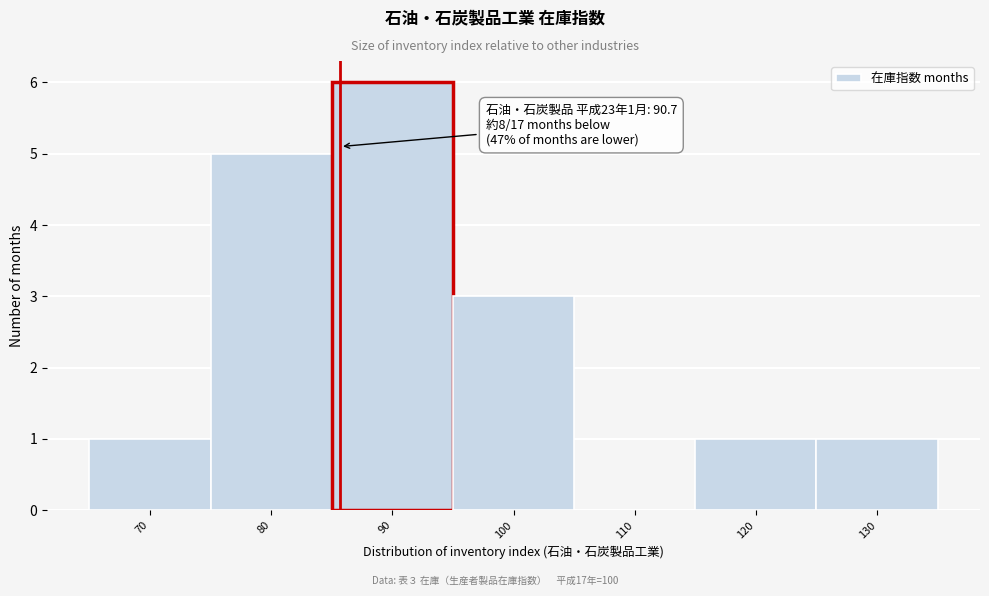

Reading left to right, extract all data points from this chart.

70=1	80=5	90=6	100=3	110=0	120=1	130=1